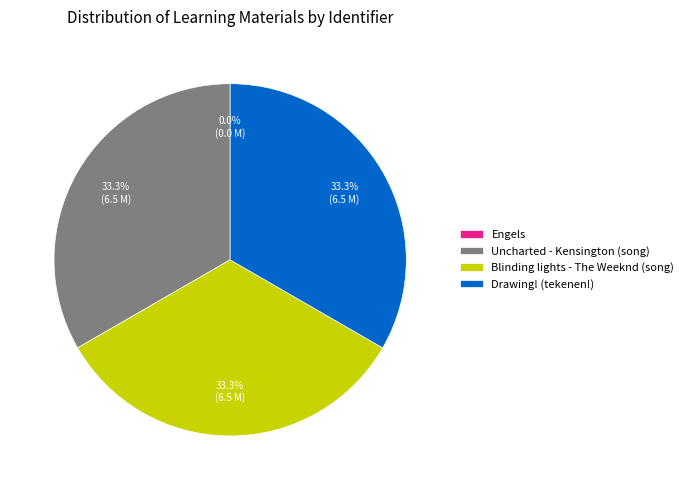

Do Drawing! (tekenen!) and Uncharted - Kensington (song) together represent more than half of the pie?

Yes